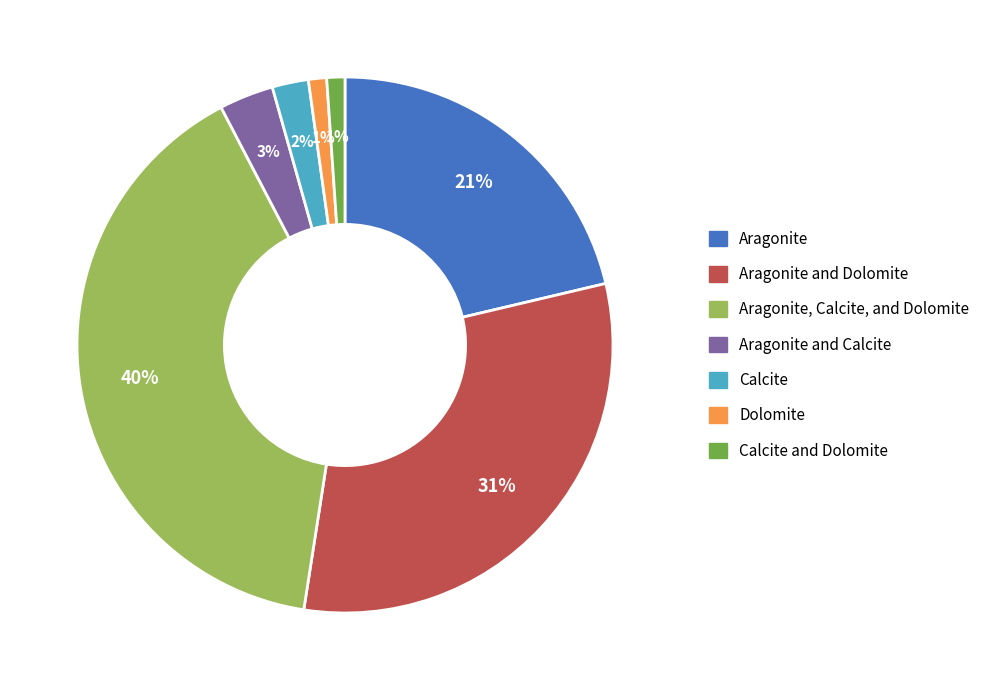

Does Calcite account for over 50% of the chart?

No